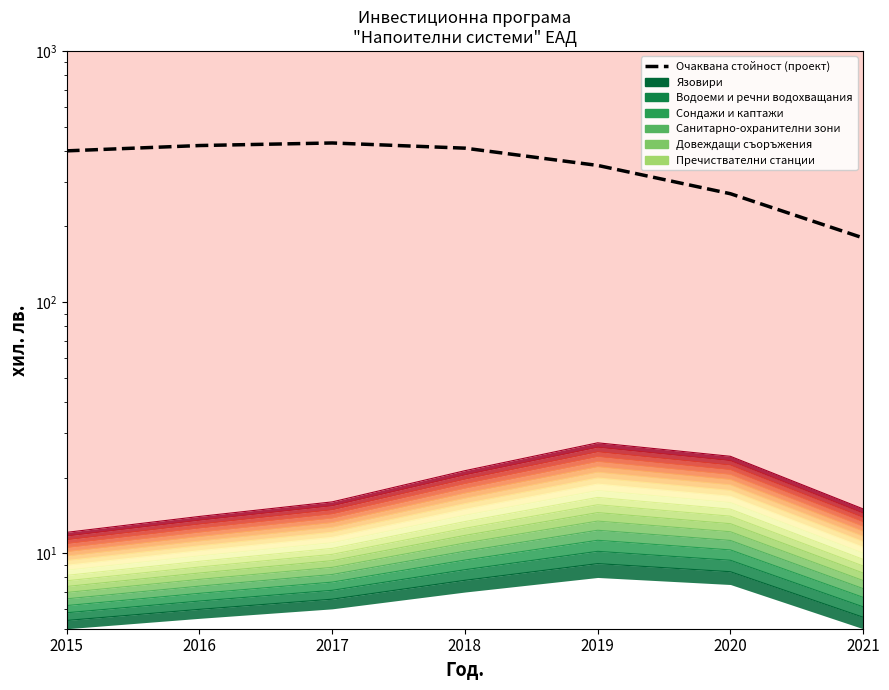

Where is the first local maximum?

2017